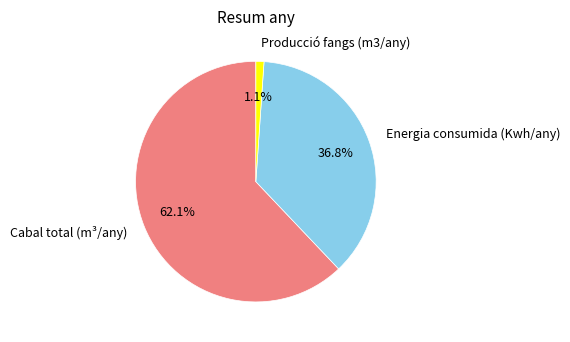

Does Producció fangs (m3/any) represent more than half of the total?

No